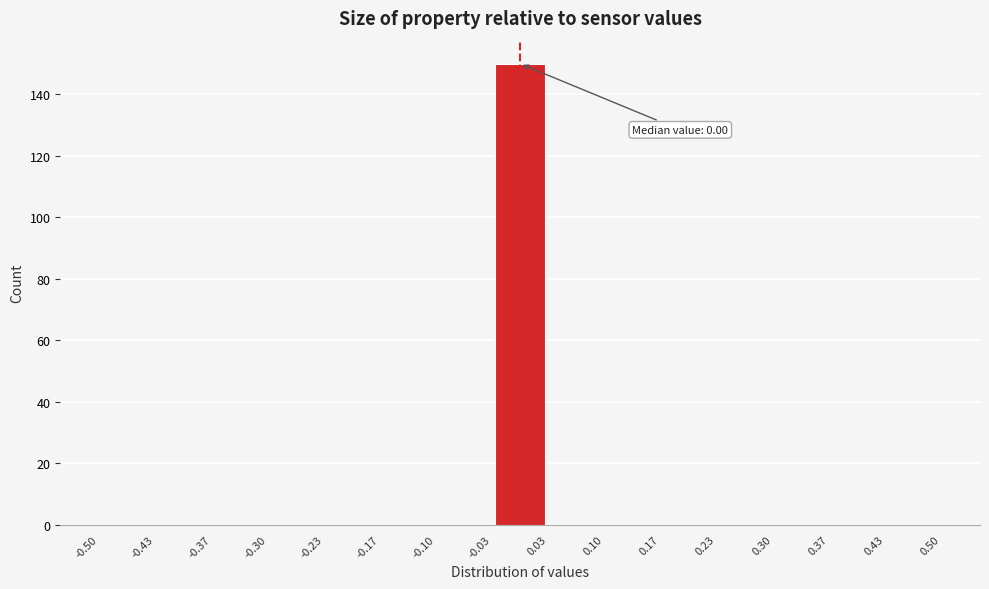

Which range on the x-axis has the tallest bar?

-0.03 to 0.03